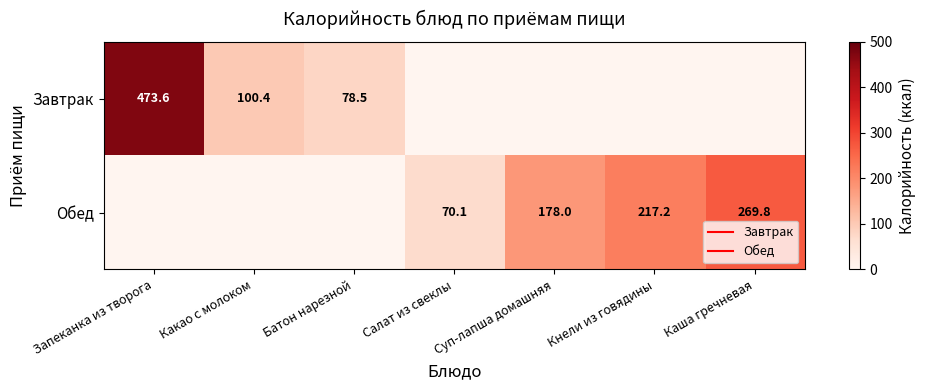

What is the difference between the maximum and minimum values in the Обед series?

269.8